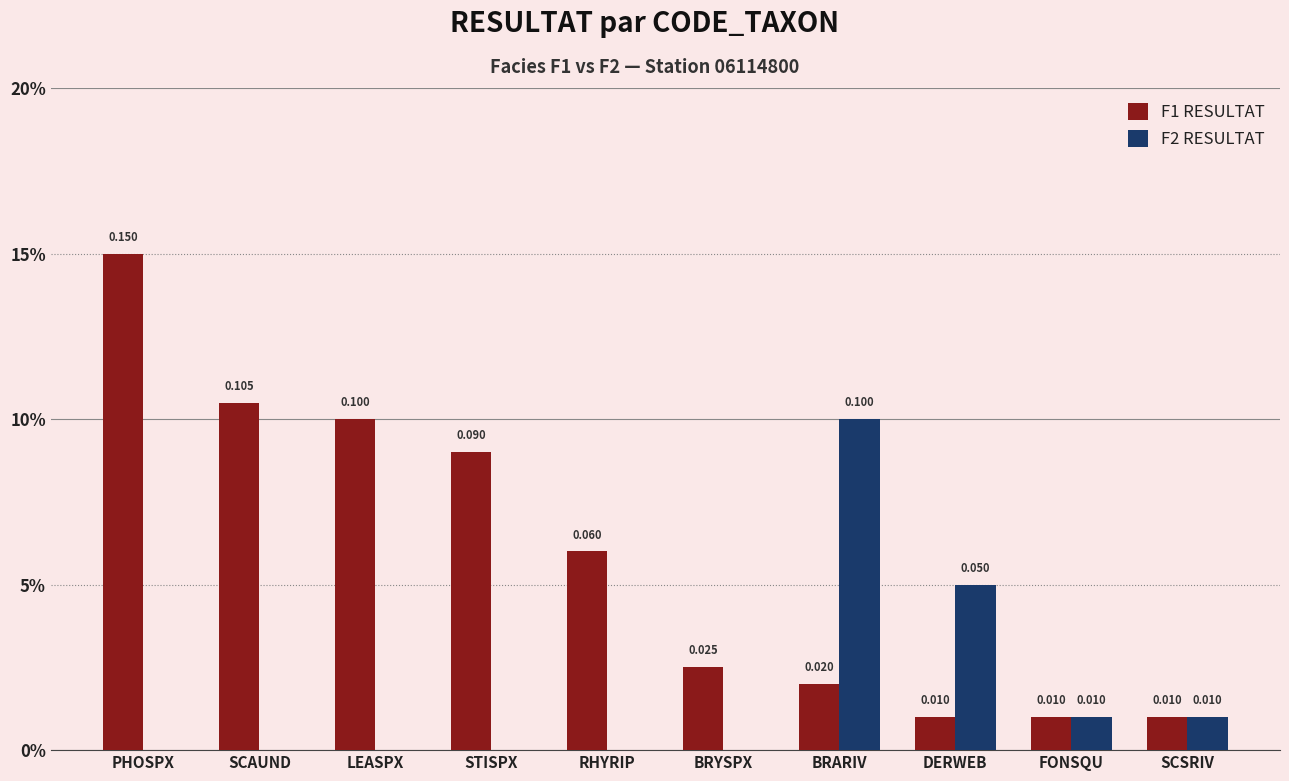

At FONSQU, list the series in order from largest to smallest.

F1 RESULTAT, F2 RESULTAT